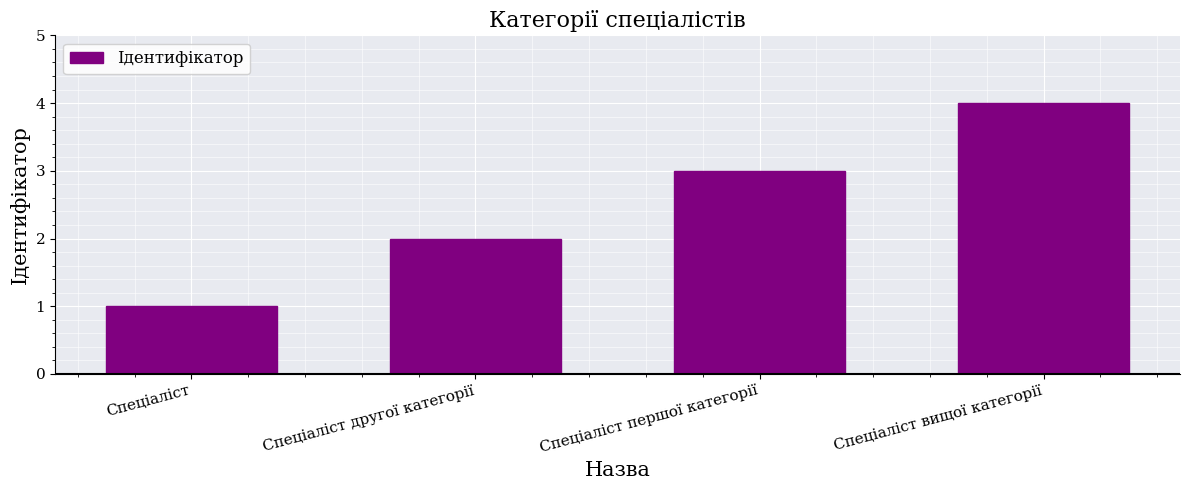

What is the minimum value shown in the chart?

1